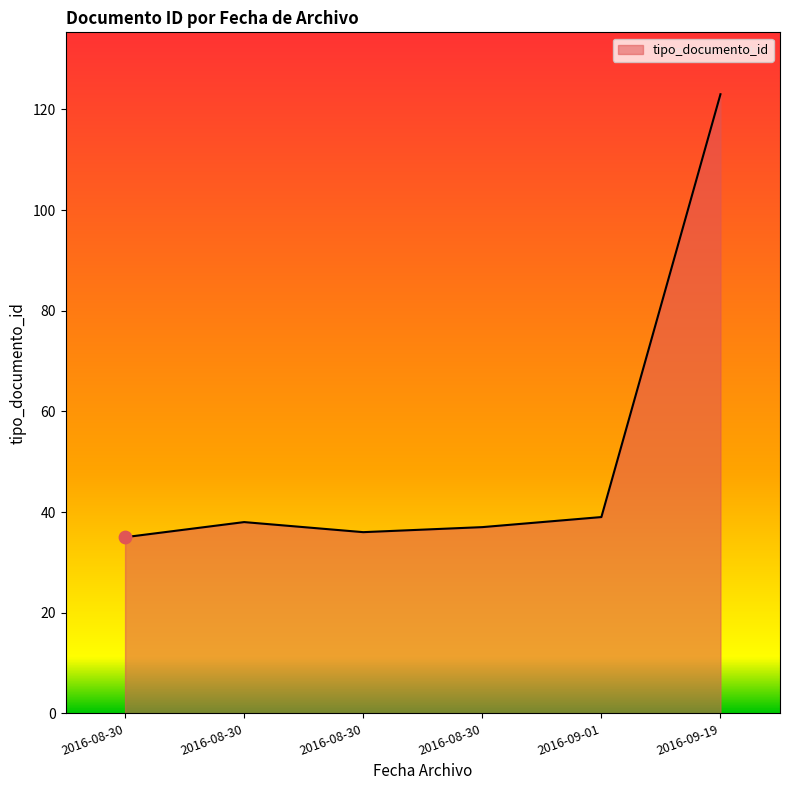

Count the number of categories in the chart.

6